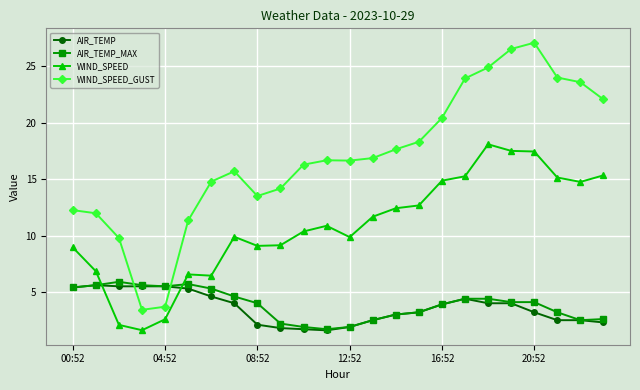

What is the difference between the maximum and minimum values in the AIR_TEMP_MAX series?

4.2